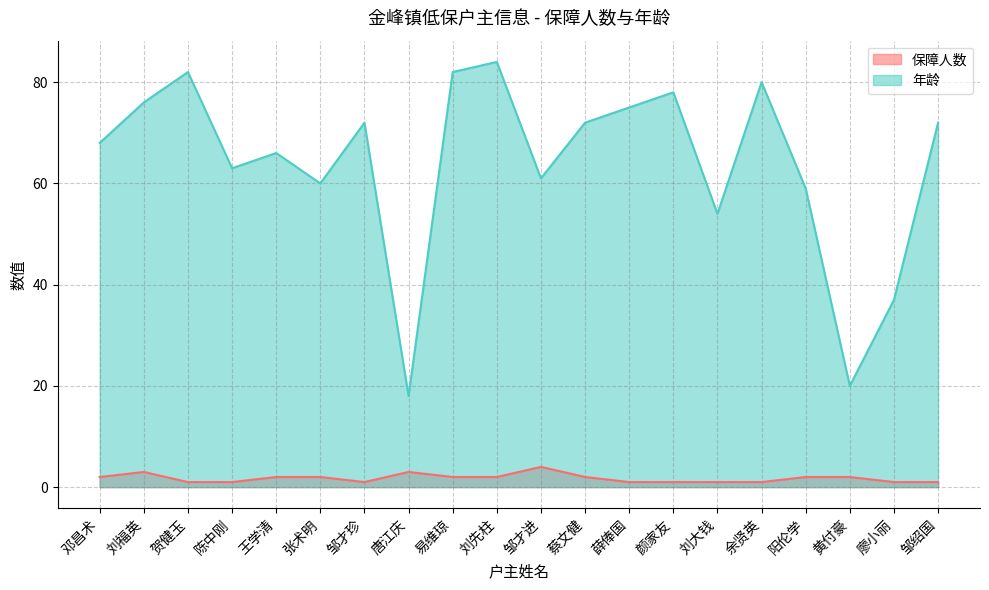

Which series has the largest range (max minus min)?

年龄